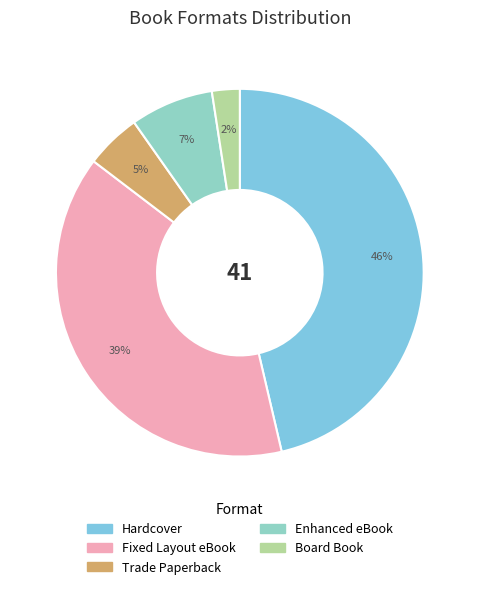

What is the total percentage of Enhanced eBook and Hardcover?

53.7%